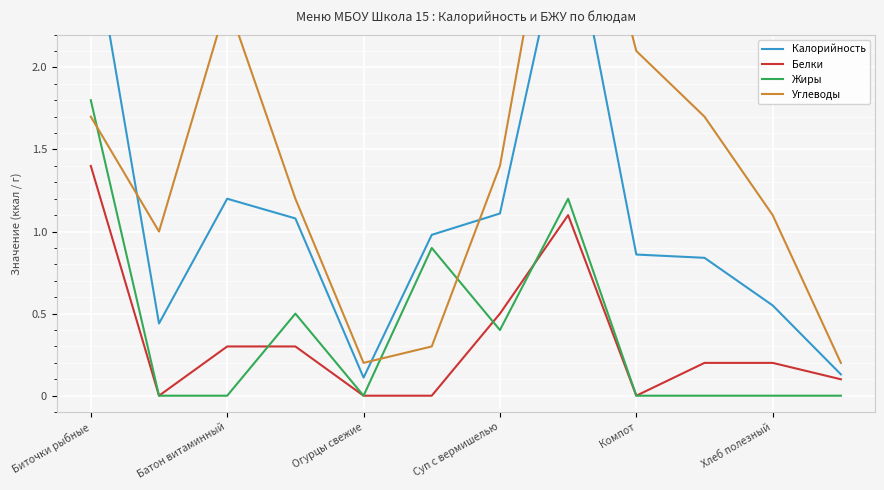

Rank the series at 11 from lowest to highest value.

Жиры, Белки, Калорийность, Углеводы